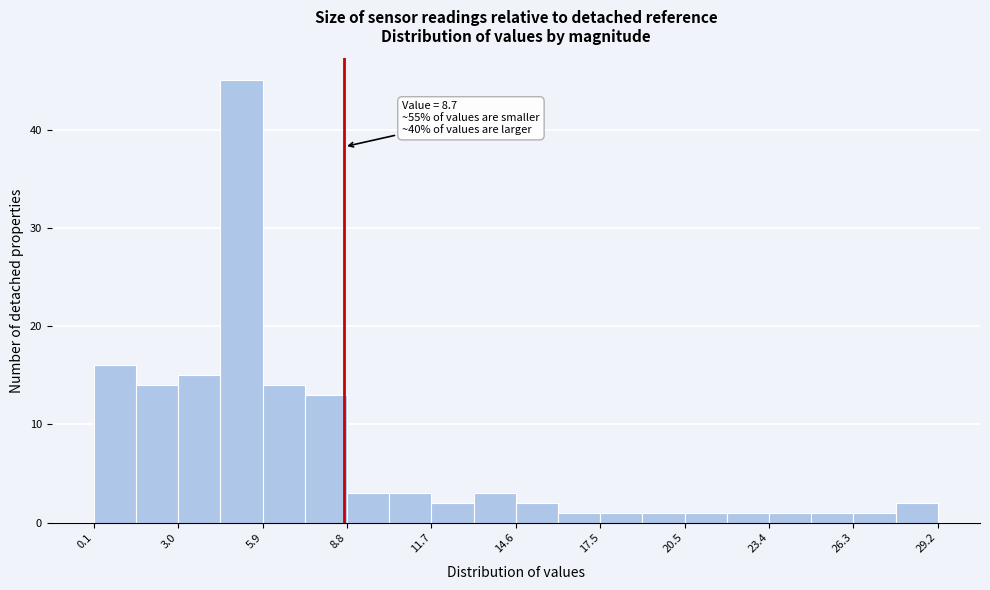

Read against the x-axis, roughly where is the centre of the tallest bar?

5.0